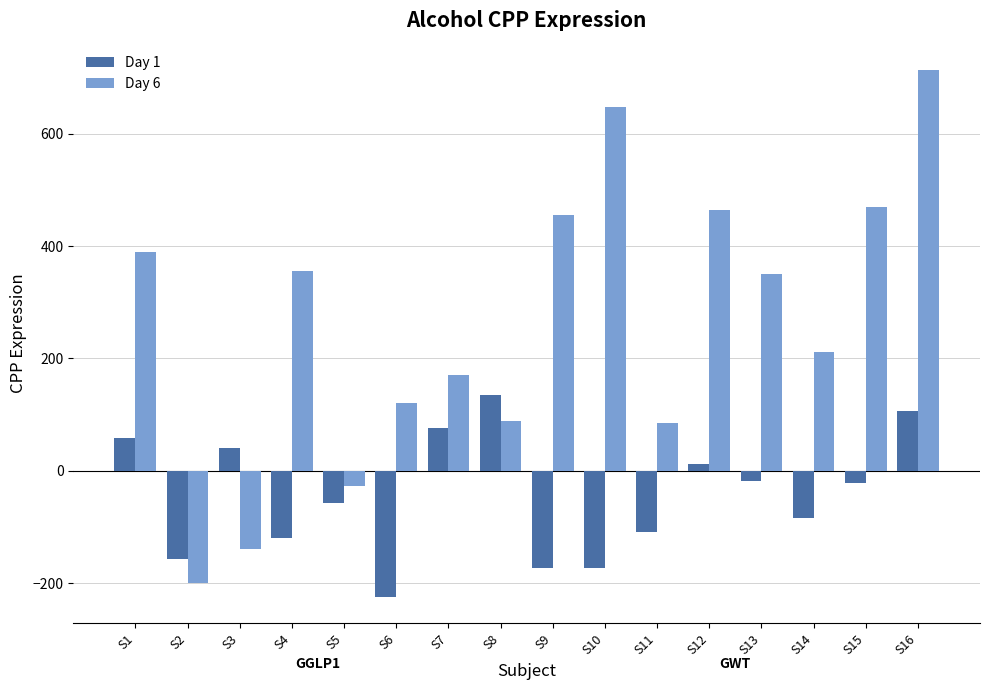

Read the Day 1 value at S10.

-172.4